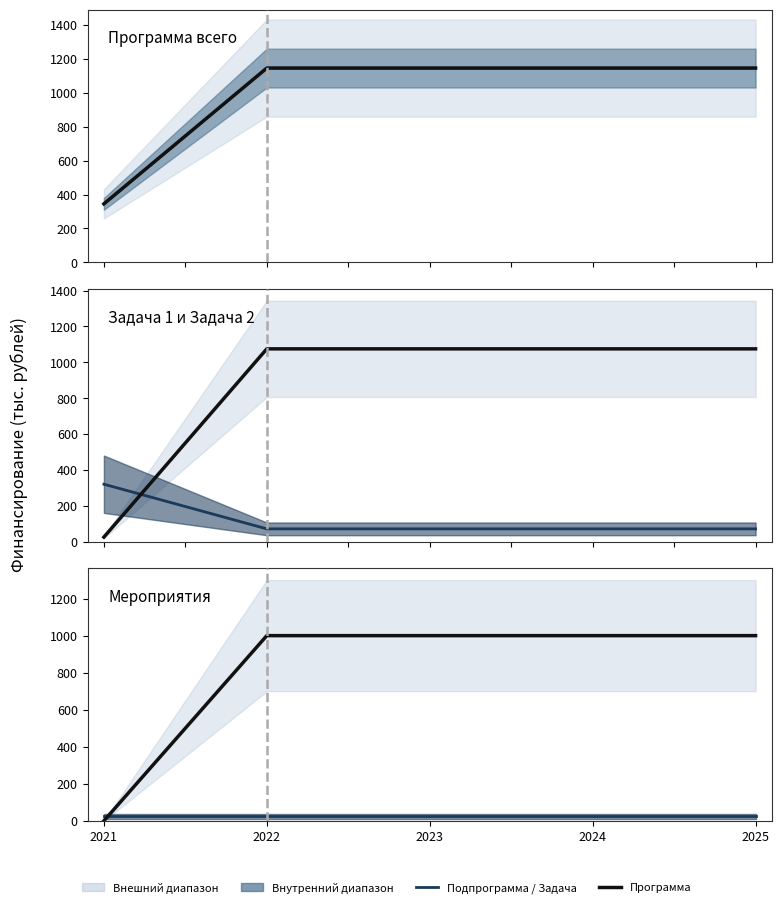

Between which two adjacent categories do Подпрограмма / Задача and Программа first intersect?

2021 and 2022